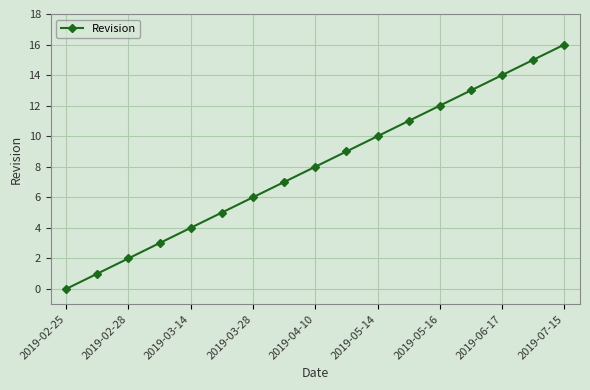

How many distinct data groups are displayed?

1